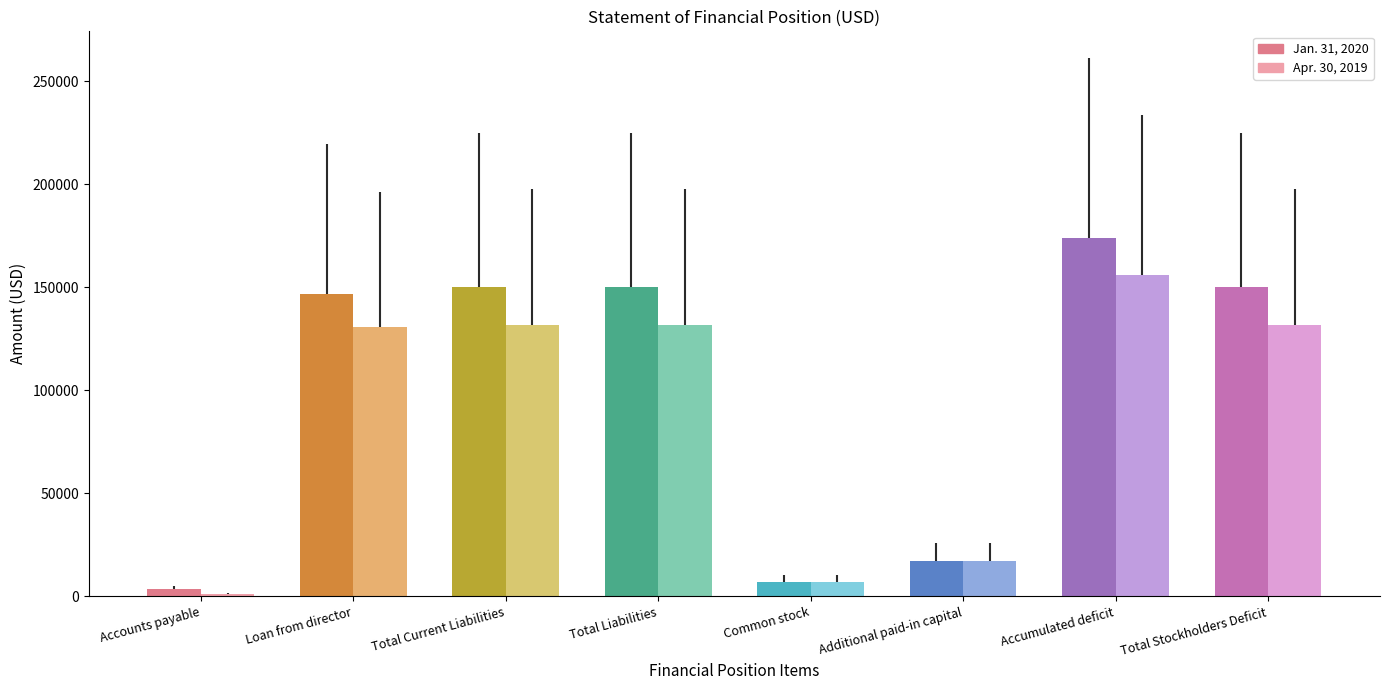

True or false: Apr. 30, 2019 has a value of 131626 at Total Liabilities.

True